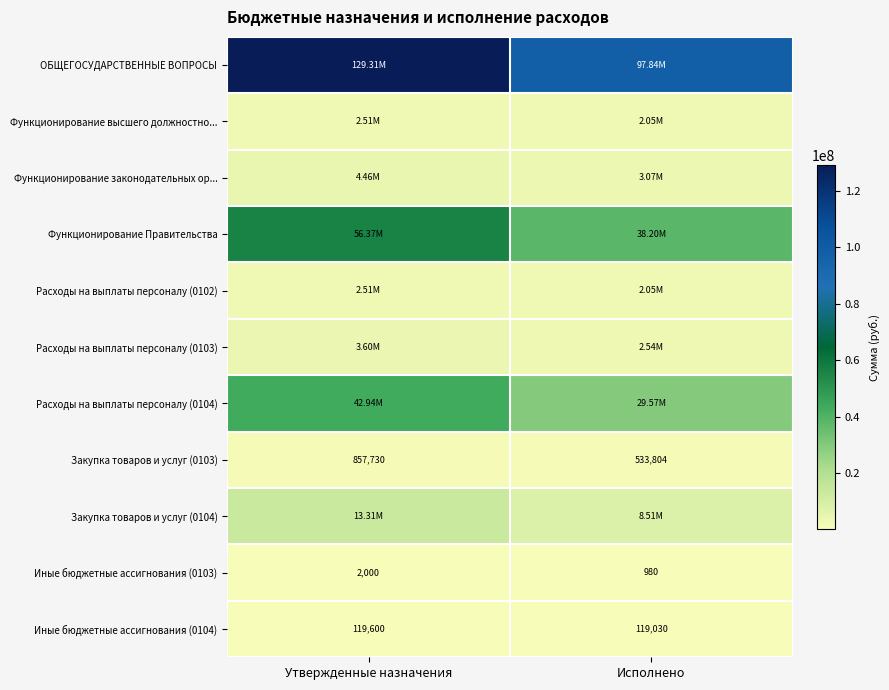

What is the spread (max minus min) of values at Исполнено?

97842167.0